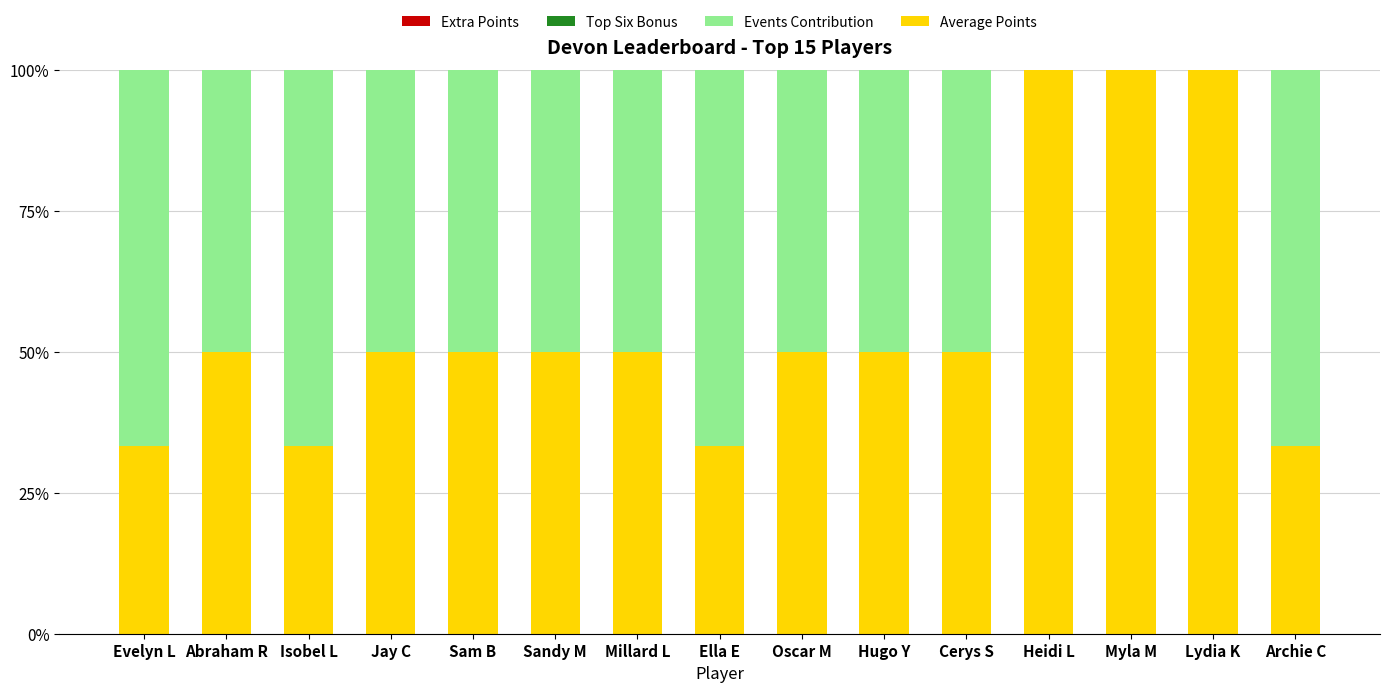

What is the total value across all series at Millard L?

100.0